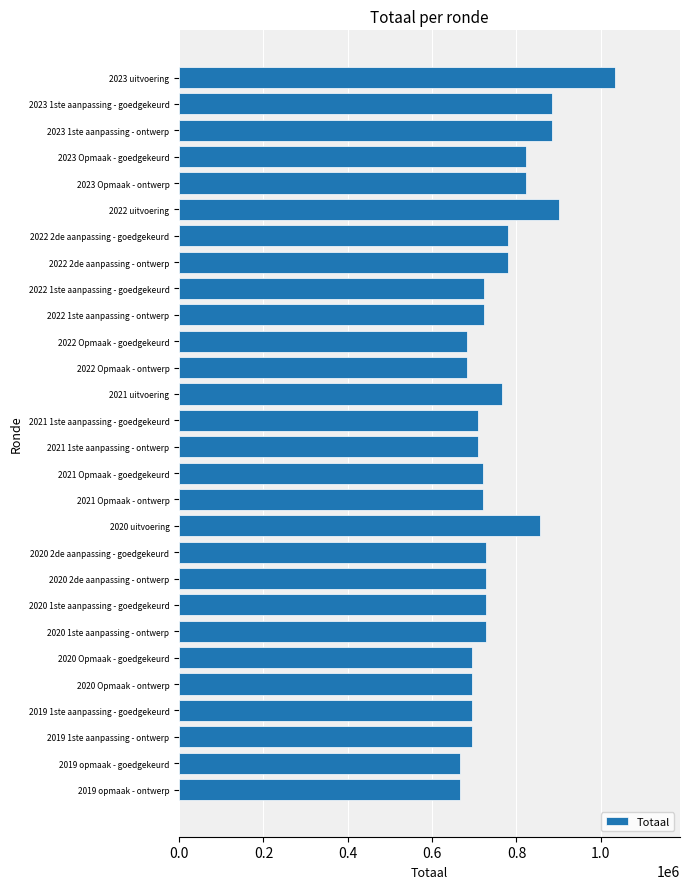

What is the sum of the values at 2022 uitvoering and 2021 Opmaak - ontwerp?

1620000